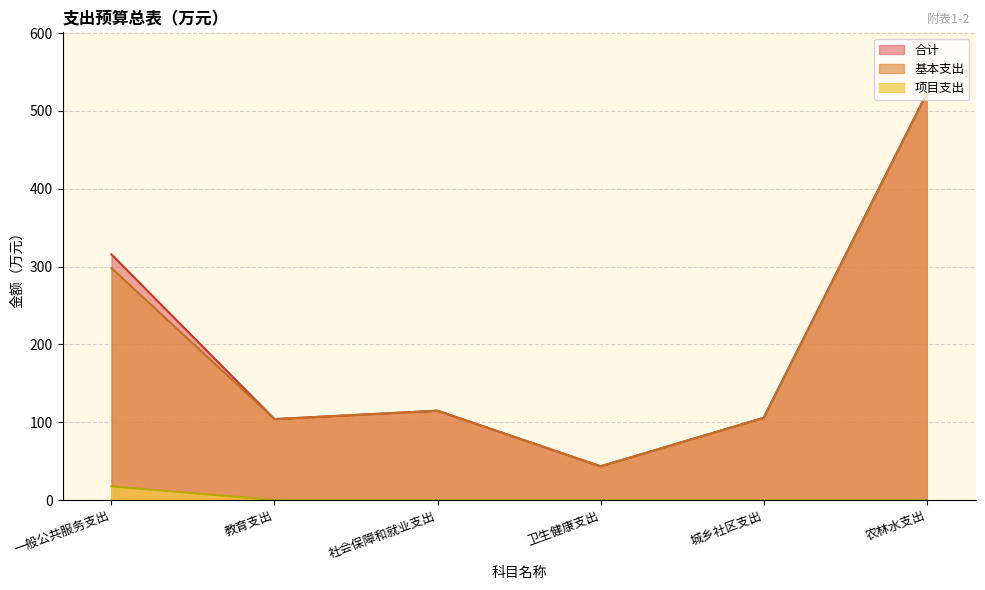

Reading right to left, transcribe all the data shown in this chart.

合计: 农林水支出=522.6	城乡社区支出=105.6	卫生健康支出=43.4	社会保障和就业支出=114.8	教育支出=104.0	一般公共服务支出=315.6
基本支出: 农林水支出=522.6	城乡社区支出=105.6	卫生健康支出=43.4	社会保障和就业支出=114.8	教育支出=104.0	一般公共服务支出=298.1
项目支出: 农林水支出=0.0	城乡社区支出=0.0	卫生健康支出=0.0	社会保障和就业支出=0.0	教育支出=0.0	一般公共服务支出=17.5